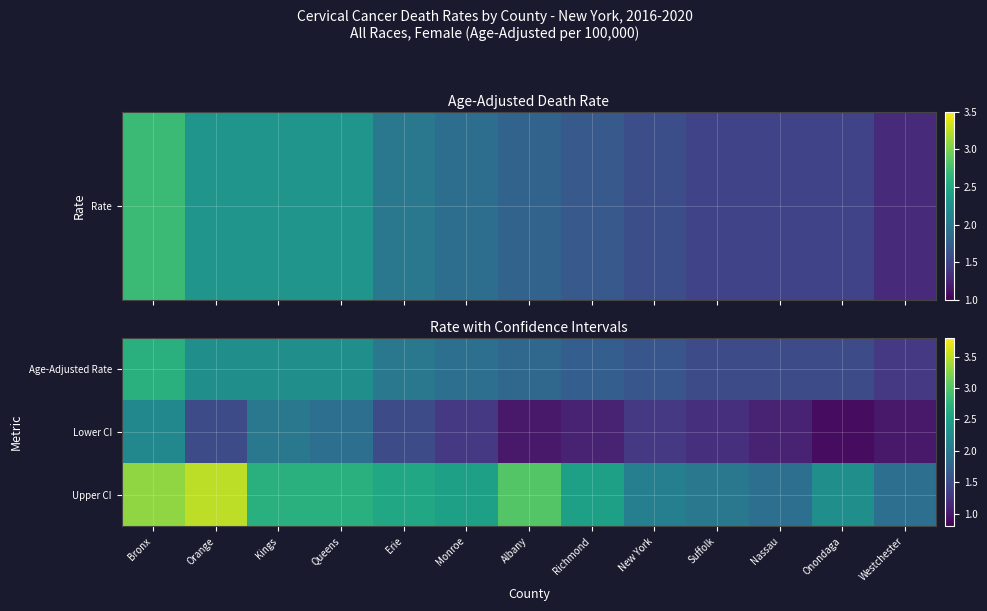

Reading left to right, transcribe all the data shown in this chart.

Age-Adjusted Rate: Bronx=2.7	Orange=2.3	Kings=2.3	Queens=2.3	Erie=2.0	Monroe=1.9	Albany=1.8	Richmond=1.7	New York=1.6	Suffolk=1.5	Nassau=1.5	Onondaga=1.5	Westchester=1.3
Lower CI: Bronx=2.2	Orange=1.5	Kings=2.0	Queens=1.9	Erie=1.5	Monroe=1.3	Albany=1.0	Richmond=1.1	New York=1.3	Suffolk=1.2	Nassau=1.1	Onondaga=0.9	Westchester=1.0
Upper CI: Bronx=3.3	Orange=3.5	Kings=2.7	Queens=2.7	Erie=2.6	Monroe=2.5	Albany=3.0	Richmond=2.5	New York=2.1	Suffolk=2.0	Nassau=1.9	Onondaga=2.3	Westchester=1.9